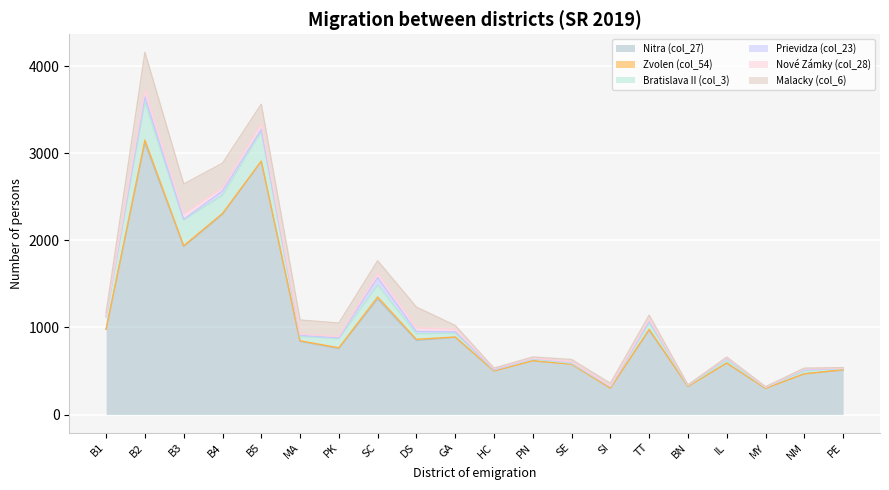

True or false: Zvolen (col_54) and Malacky (col_6) intersect in this chart.

False